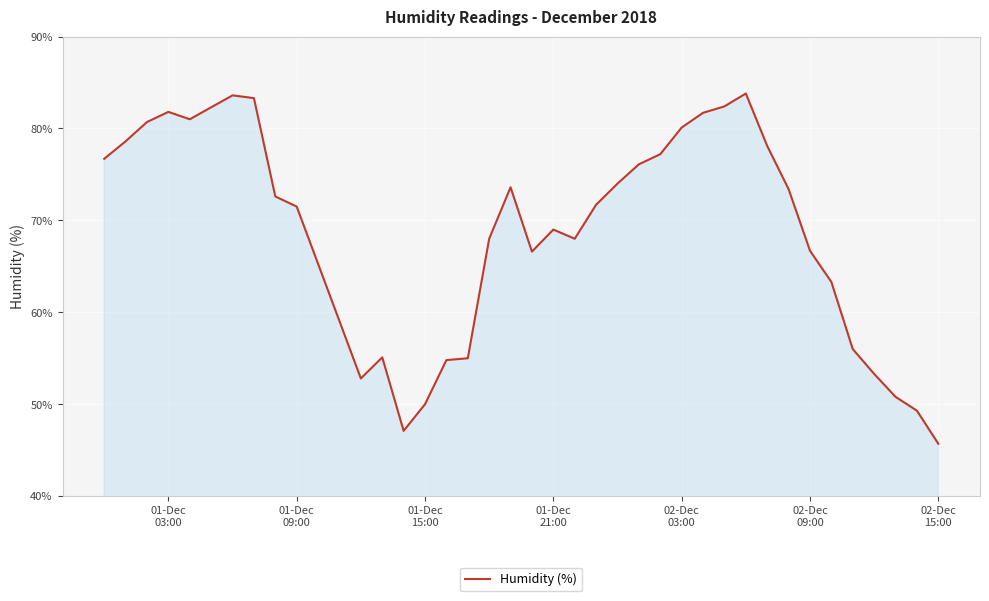

What is the difference between the maximum and minimum values?

38.1